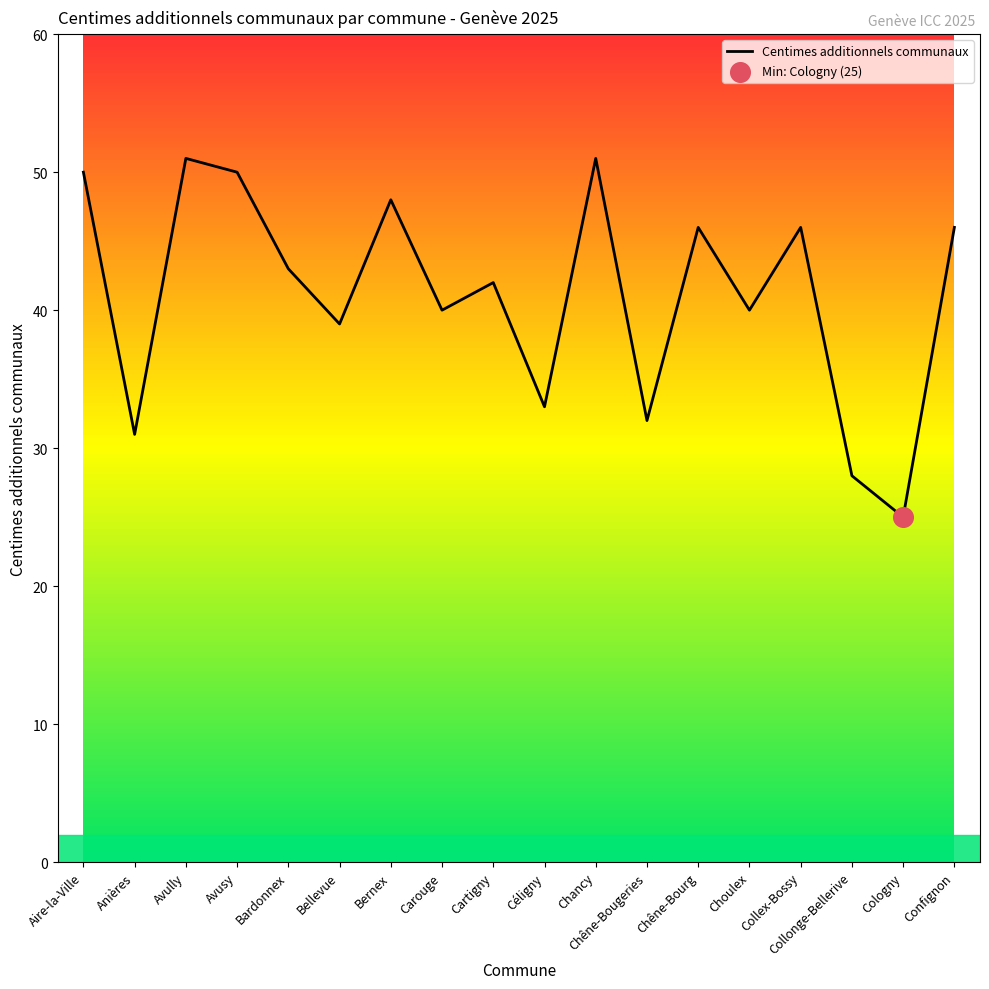

Which has a higher value, Bernex or Avusy?

Avusy